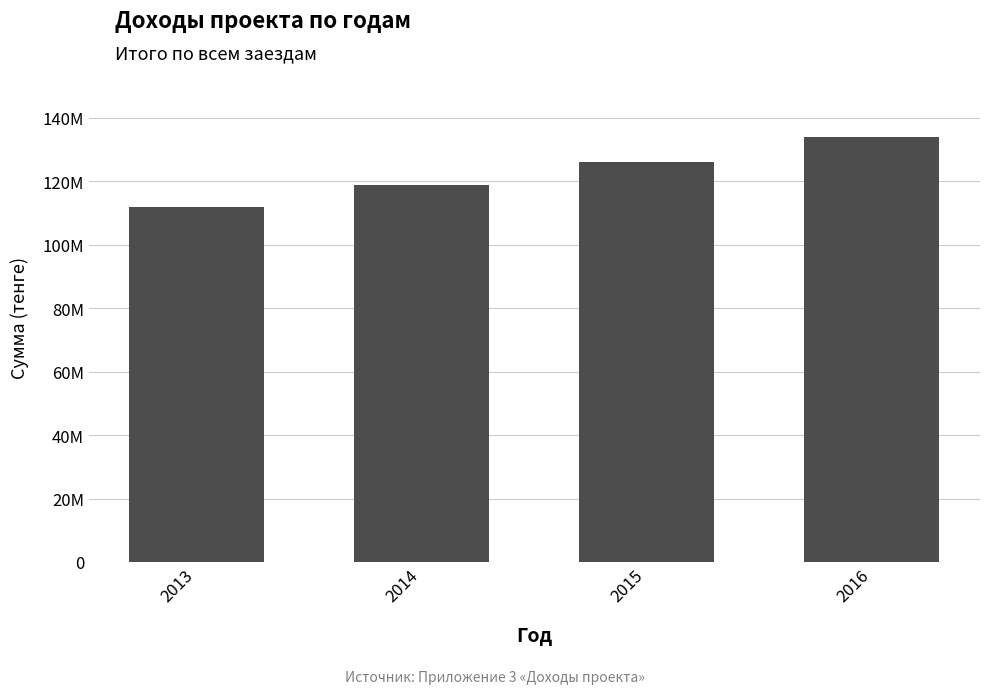

True or false: the data shows 50693524 at 2016.

False